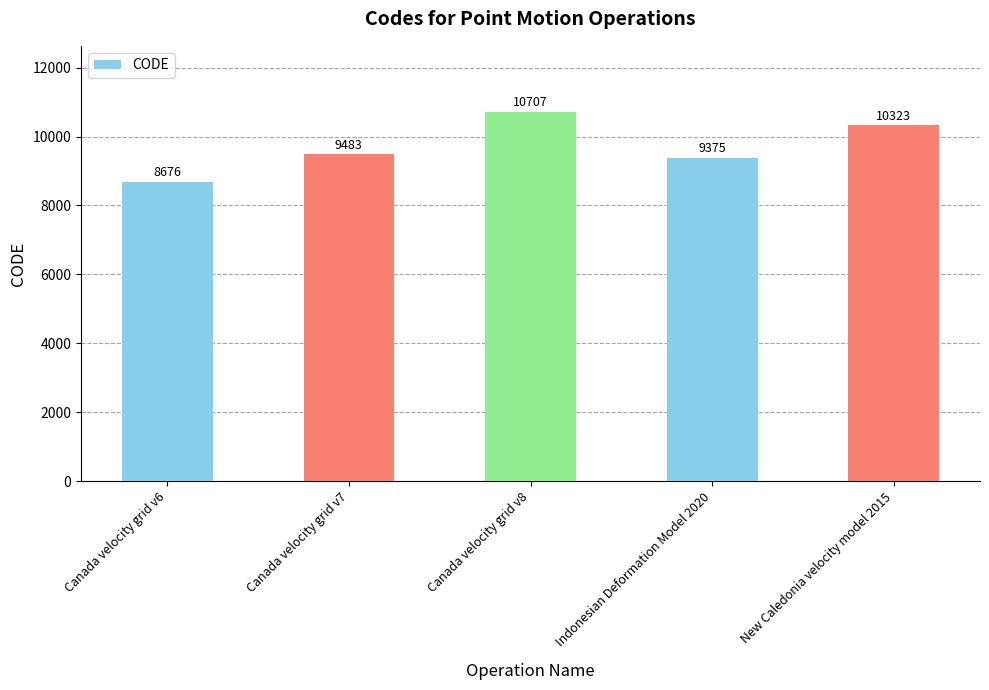

Rank the categories by value from highest to lowest.

Canada velocity grid v8, New Caledonia velocity model 2015, Canada velocity grid v7, Indonesian Deformation Model 2020, Canada velocity grid v6